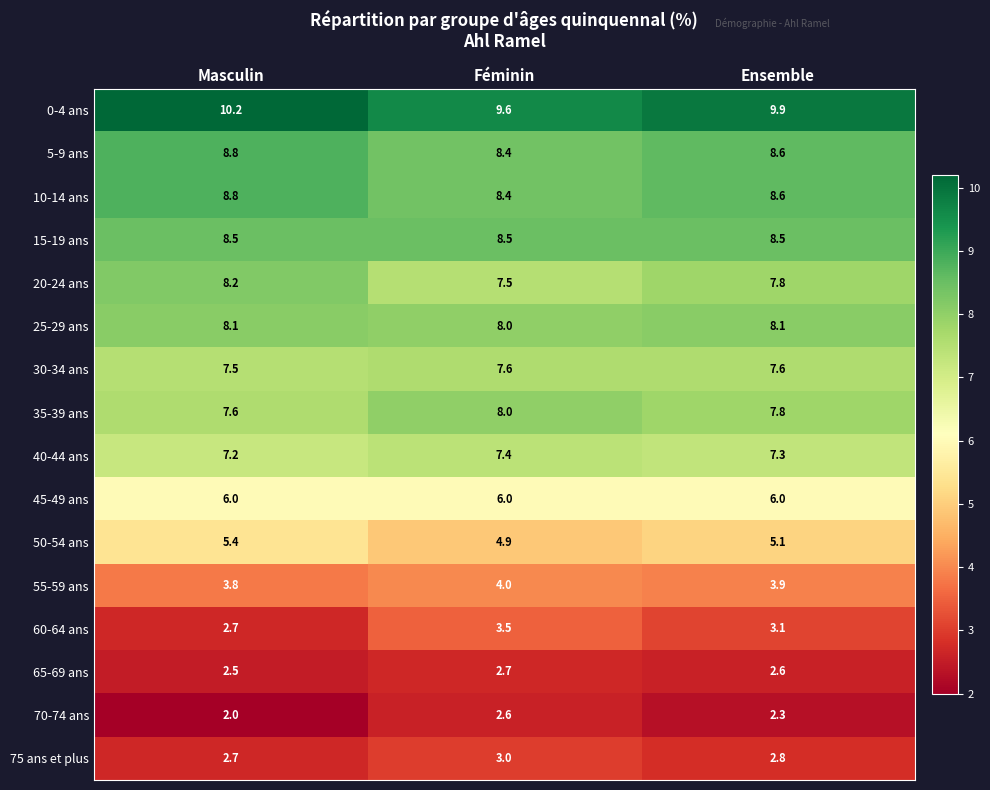

Where is 40-44 ans nearest to the value 7?

Masculin